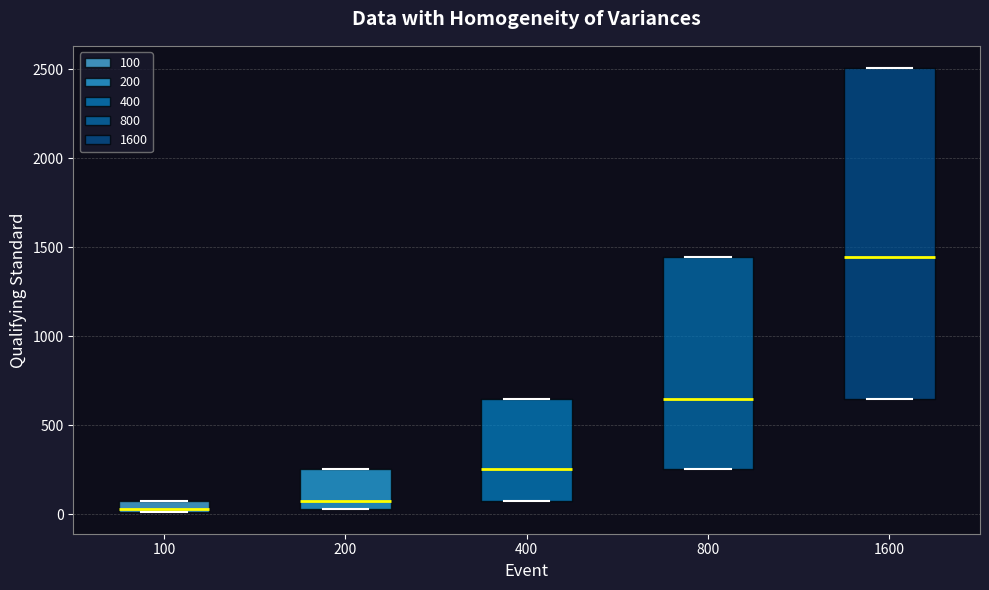

Comparing the boxes themselves (not the whiskers), which one is the tallest?

1600